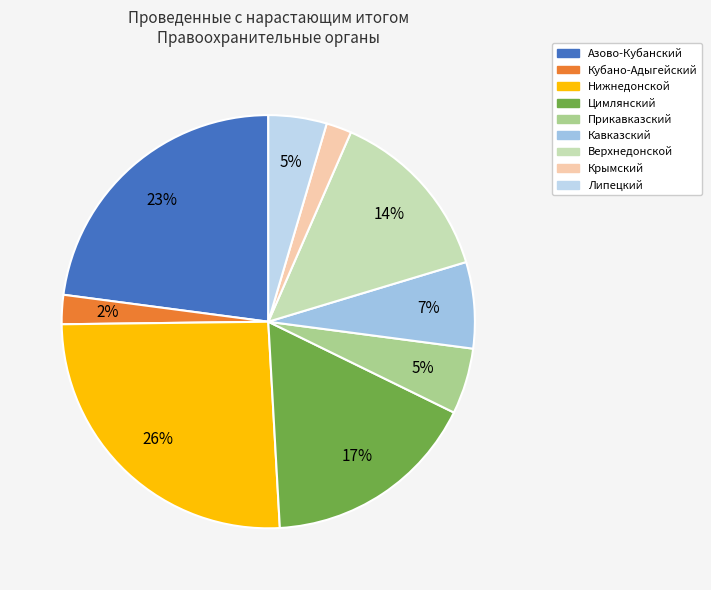

Which category has the biggest portion of the pie?

Нижнедонской